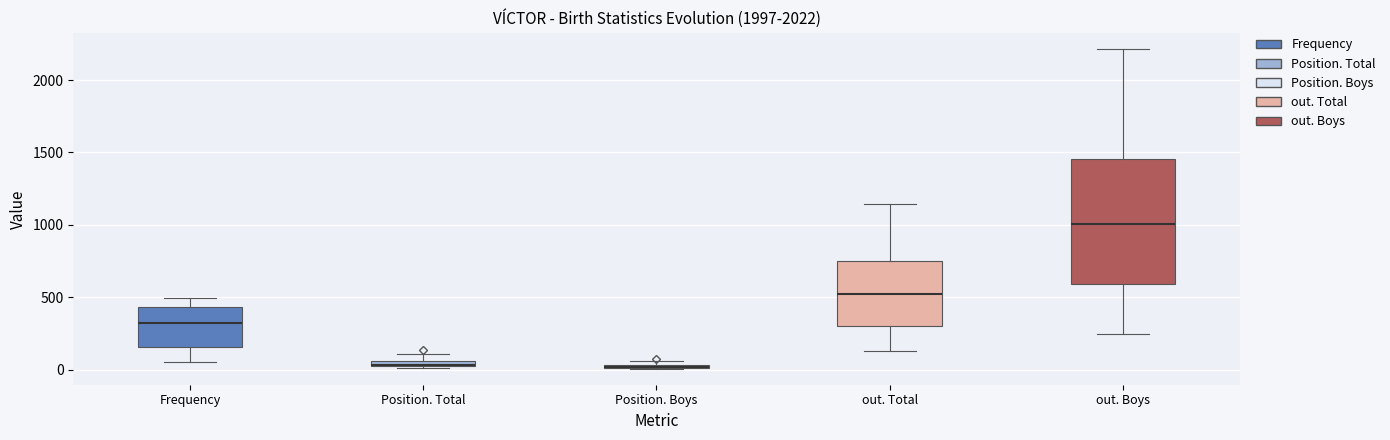

Where is the lower edge of the box for Position. Boys on the y-axis? The values are not printed on the chart, so give them approximately, as read against the axis.

0